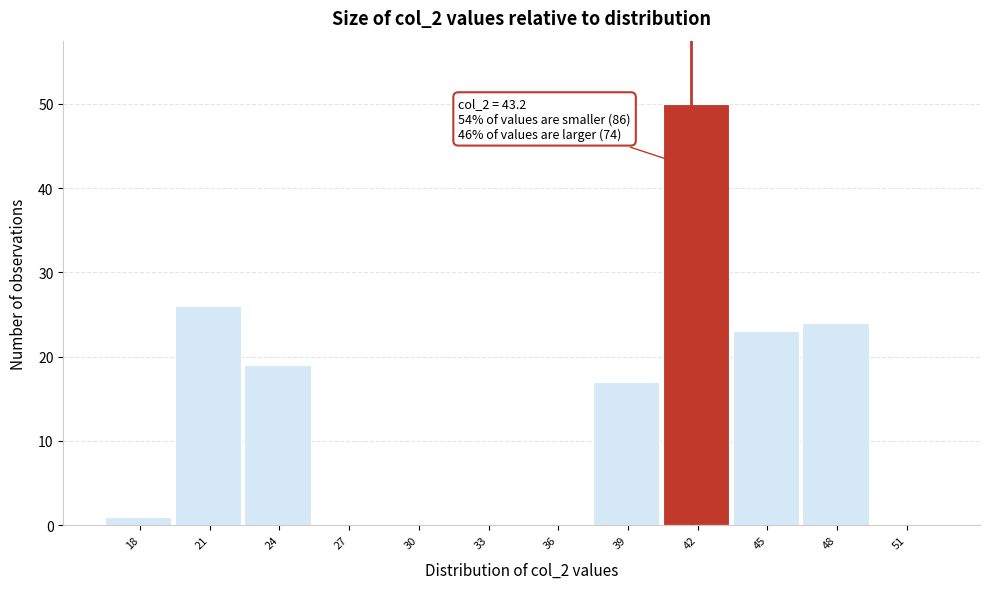

Reading left to right, list all the values displayed in this chart.

18=1	21=26	24=19	27=0	30=0	33=0	36=0	39=17	42=50	45=23	48=24	51=0